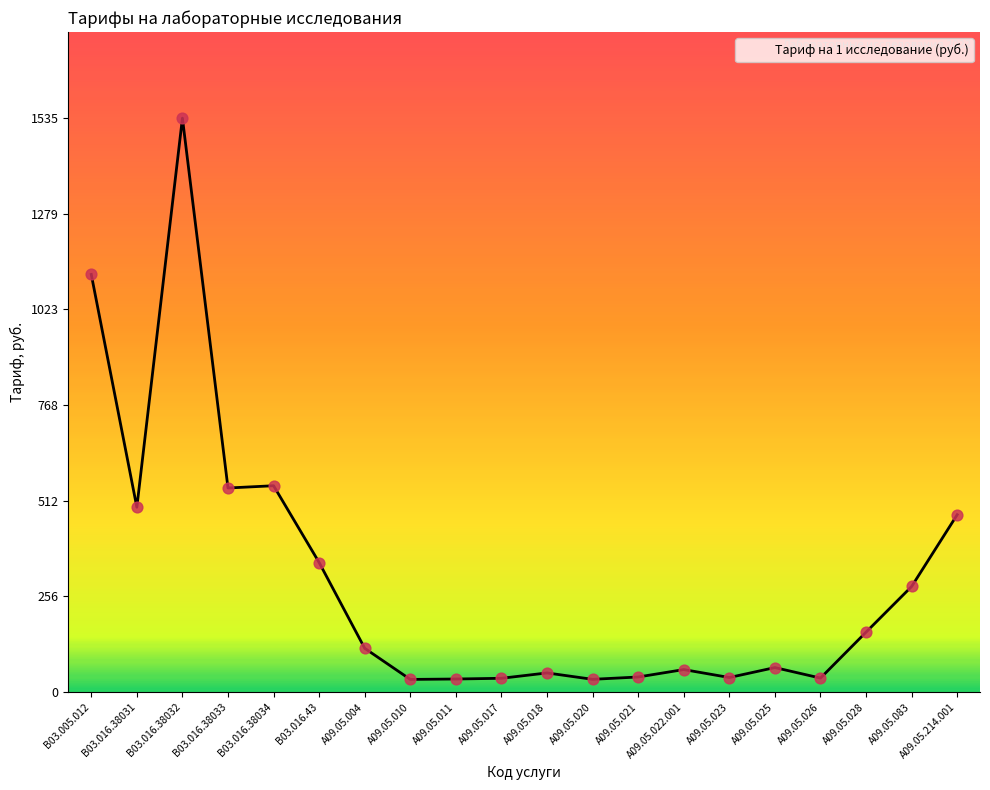

What is the change in value from B03.016.38033 to A09.05.083?

-263.4